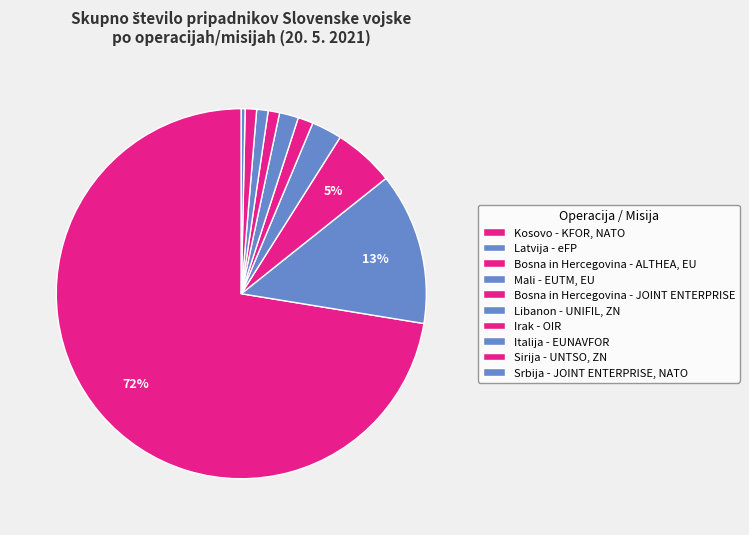

What percentage do Kosovo - KFOR, NATO and Sirija - UNTSO, ZN together represent?

73.4%